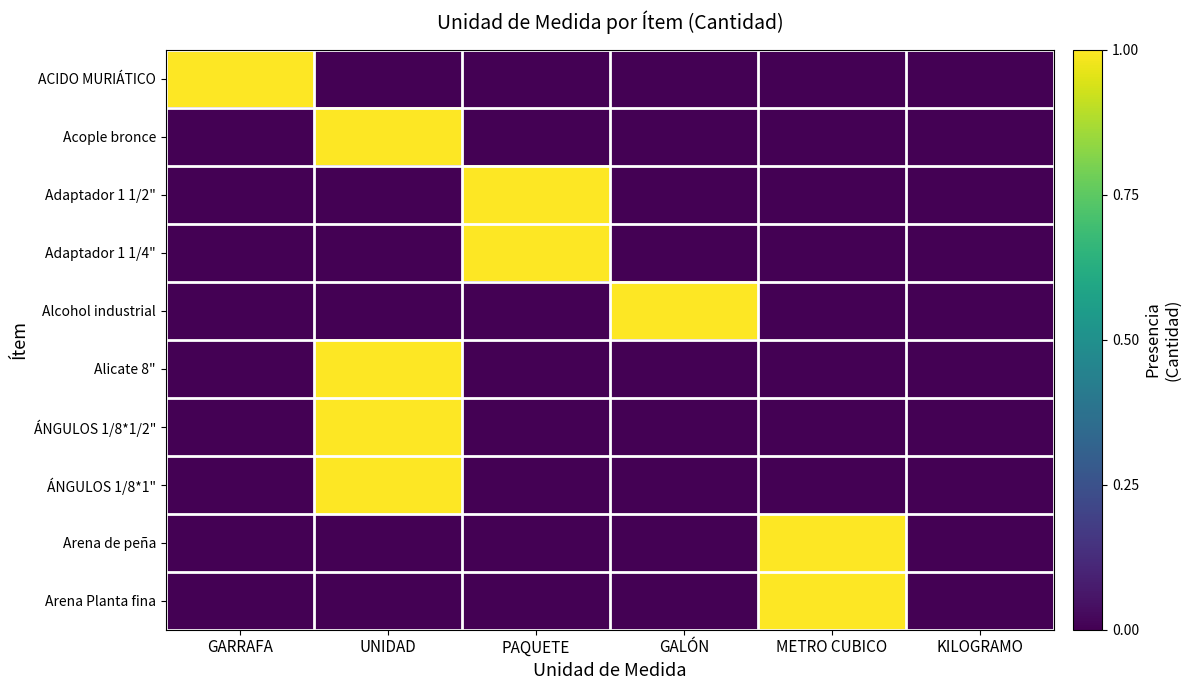

What is the total value across all series at GARRAFA?

1